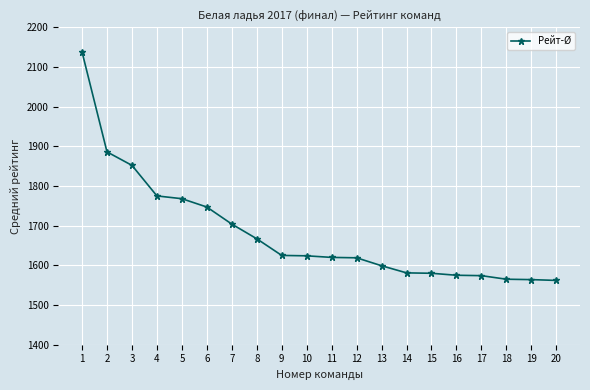

True or false: the data shows 1599 at 13.

True